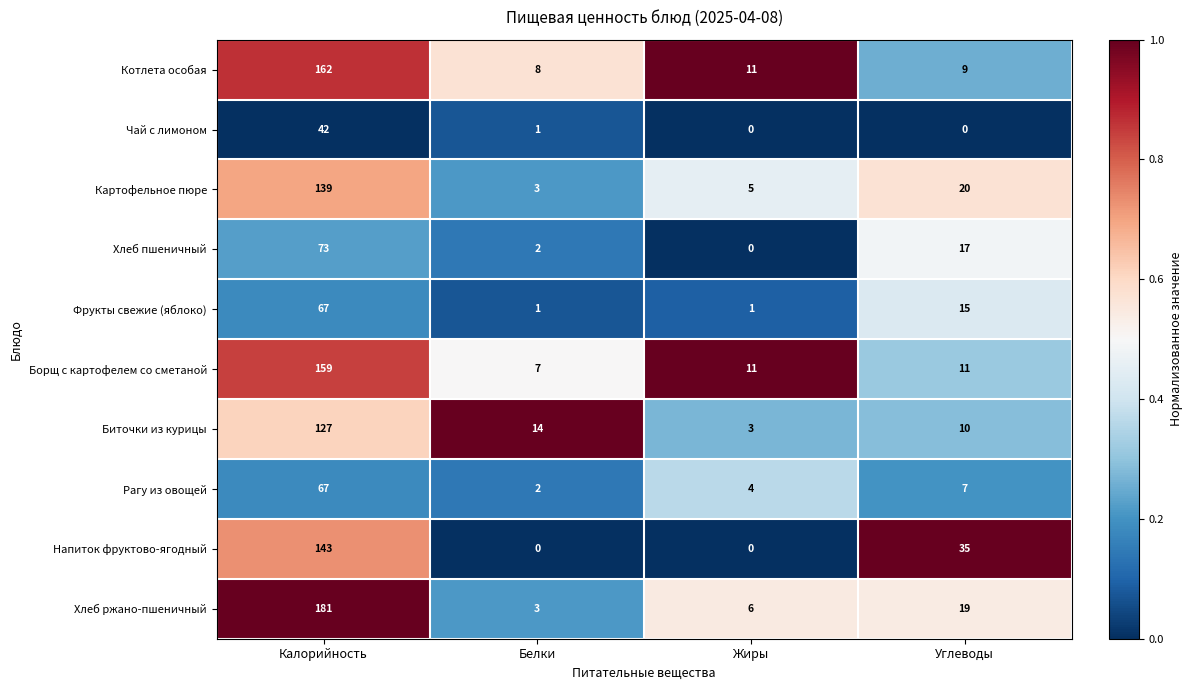

Which series has the largest range (max minus min)?

Хлеб ржано-пшеничный